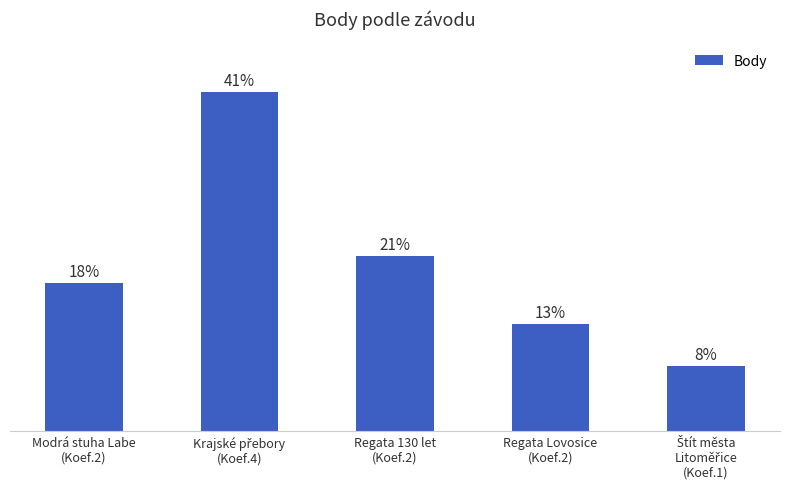

Approximately how many times larger is the value at Krajské přebory
(Koef.4) compared to Regata 130 let
(Koef.2)?

1.9